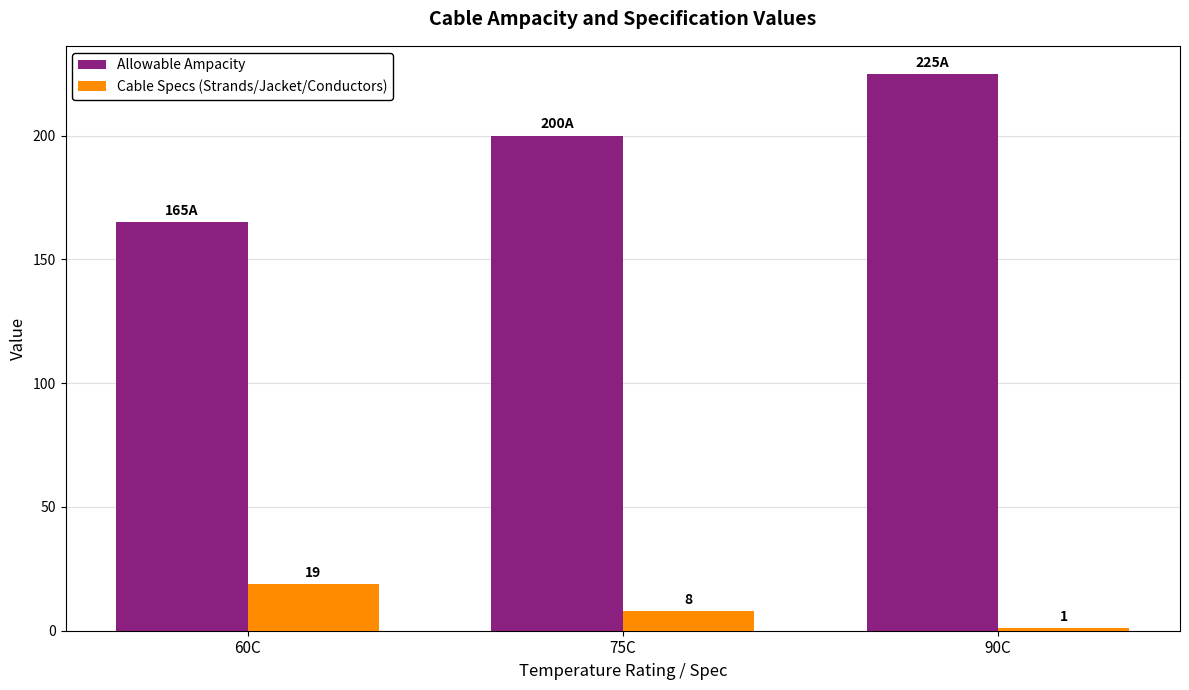

What is the approximate value of Allowable Ampacity at 90C, to the nearest 5?

225